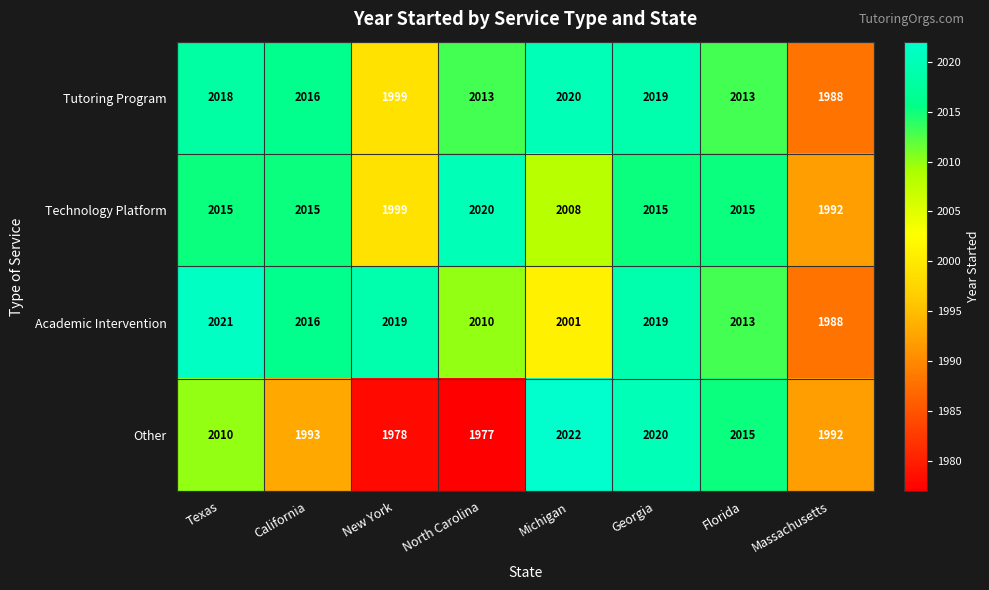

Is the value of Academic Intervention at New York greater than the value of Technology Platform at Michigan?

Yes